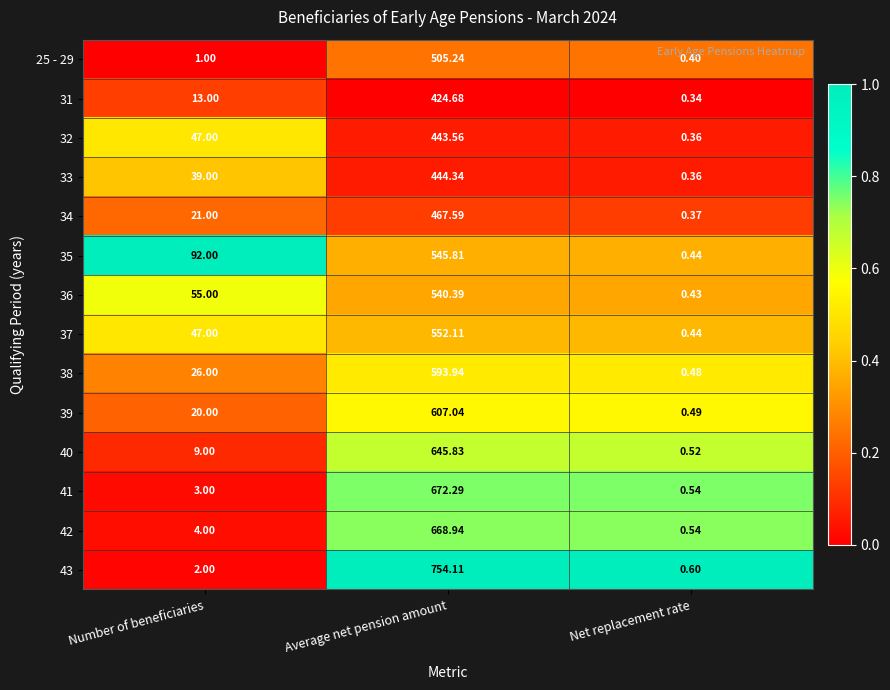

Which label corresponds to the largest value in the chart?

Average net pension amount